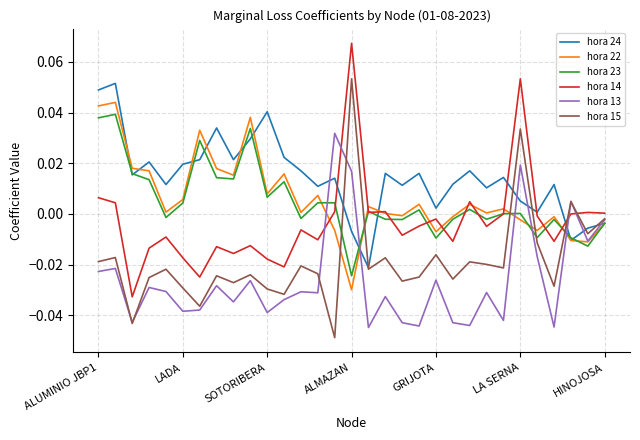

True or false: hora 13 and hora 23 intersect in this chart.

True